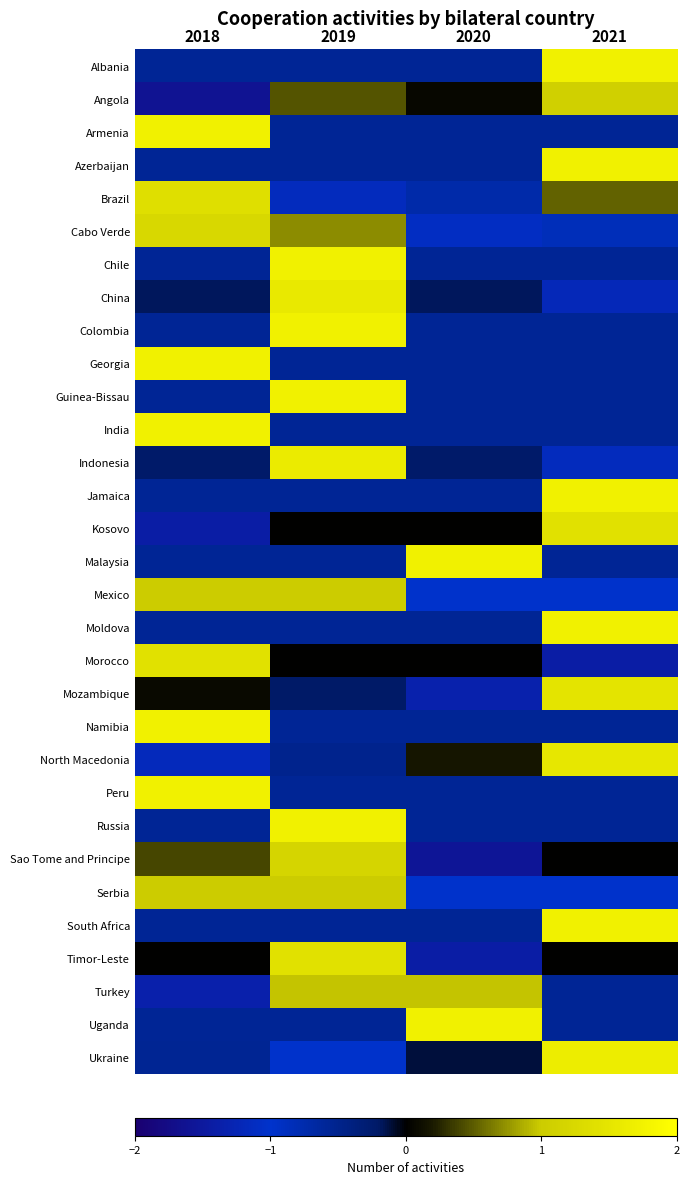

What is the total value across all series at 2020?

-12.1